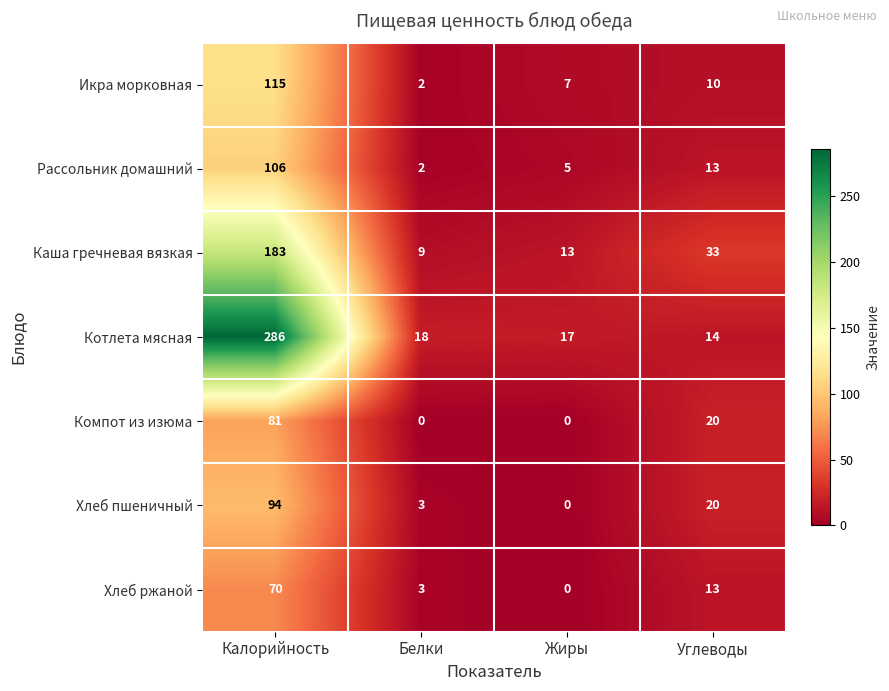

What is the maximum value shown in the chart?

286